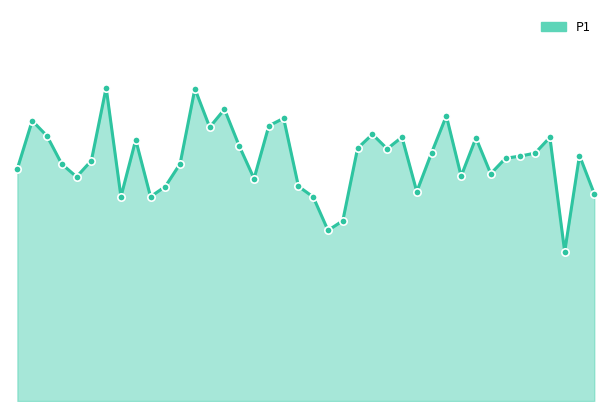

How many lines are shown in the chart?

1